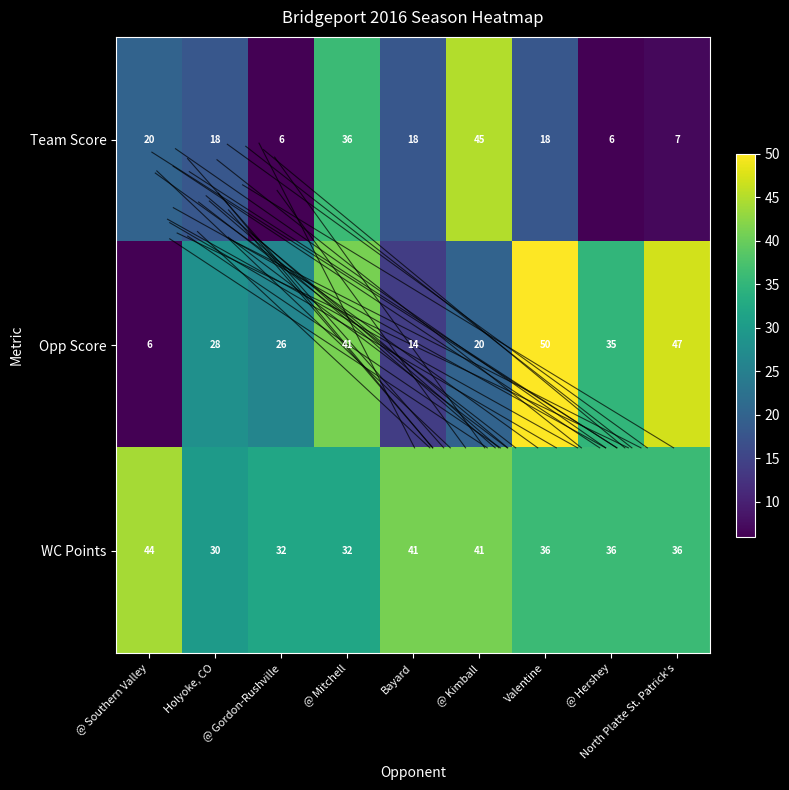

The value of Team Score at @ Southern Valley is 20. True or false?

True